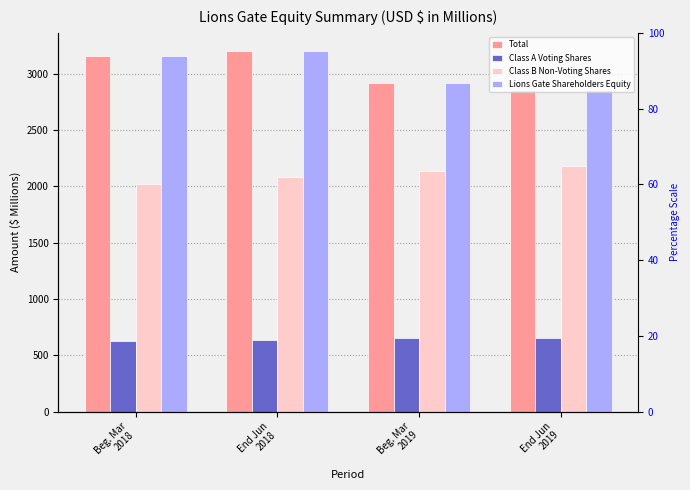

What is the approximate value of Class B Non-Voting Shares at Beg. Mar
2018?

2020.3